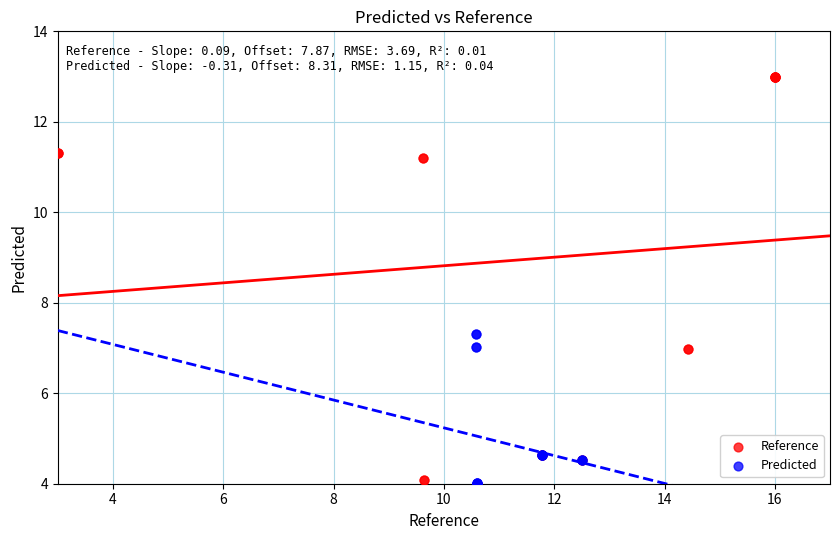

Which series contains the highest Y value?

Reference